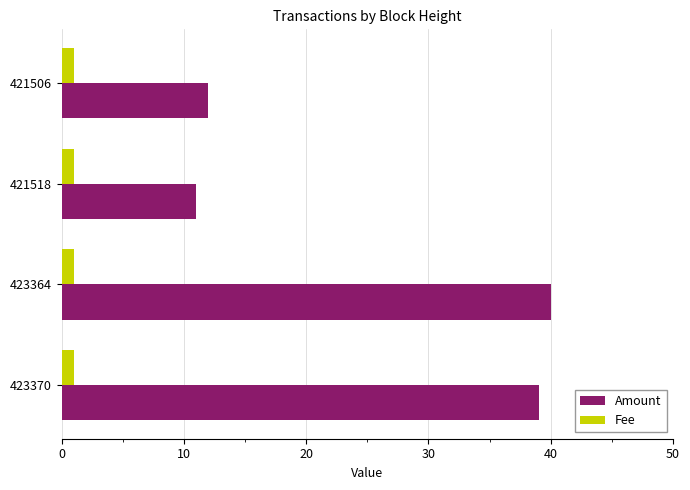

The Fee series shows 1 at 423370. True or false?

True